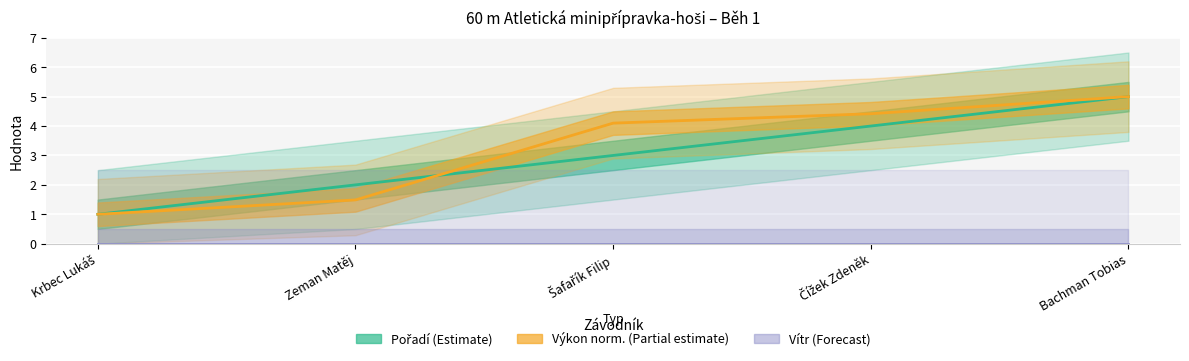

Is the value of Výkon norm. (Partial estimate) at Krbec Lukáš greater than the value of Pořadí (Estimate) at Zeman Matěj?

No